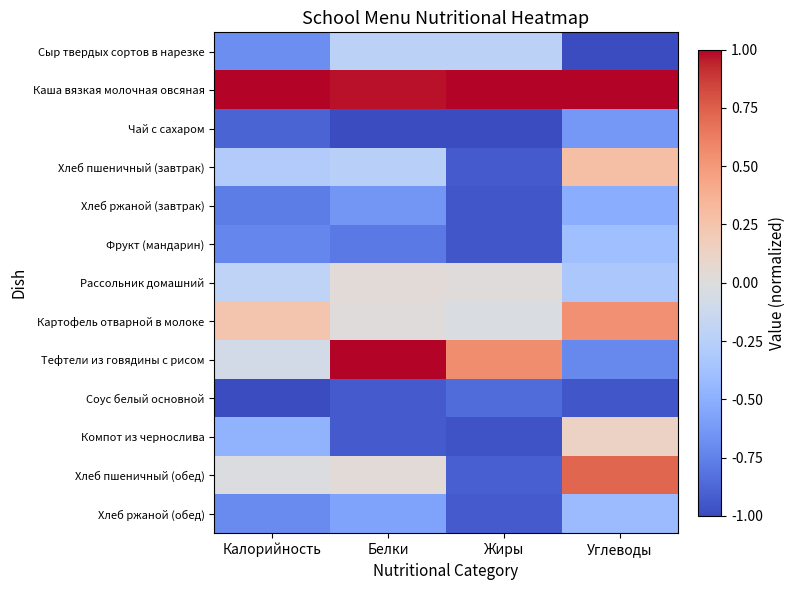

Rank the series at Белки from highest to lowest value.

Тефтели из говядины с рисом, Каша вязкая молочная овсяная, Рассольник домашний, Хлеб пшеничный (обед), Картофель отварной в молоке, Сыр твердых сортов в нарезке, Хлеб пшеничный (завтрак), Хлеб ржаной (обед), Хлеб ржаной (завтрак), Фрукт (мандарин), Соус белый основной, Компот из чернослива, Чай с сахаром